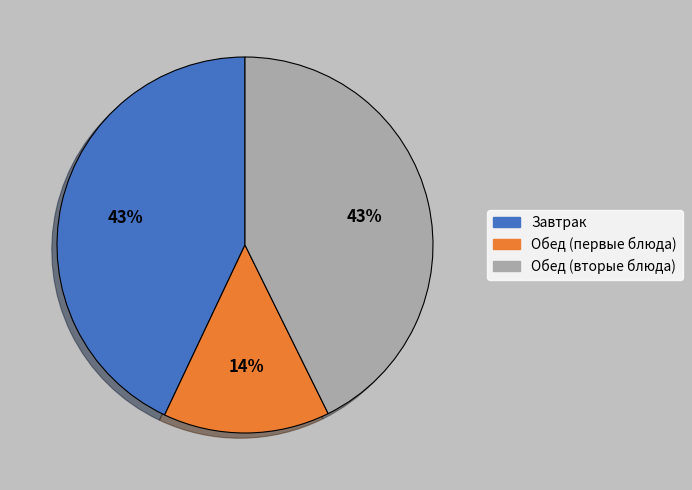

To the nearest percent, what is the difference between the largest and smallest slice percentages?

29%